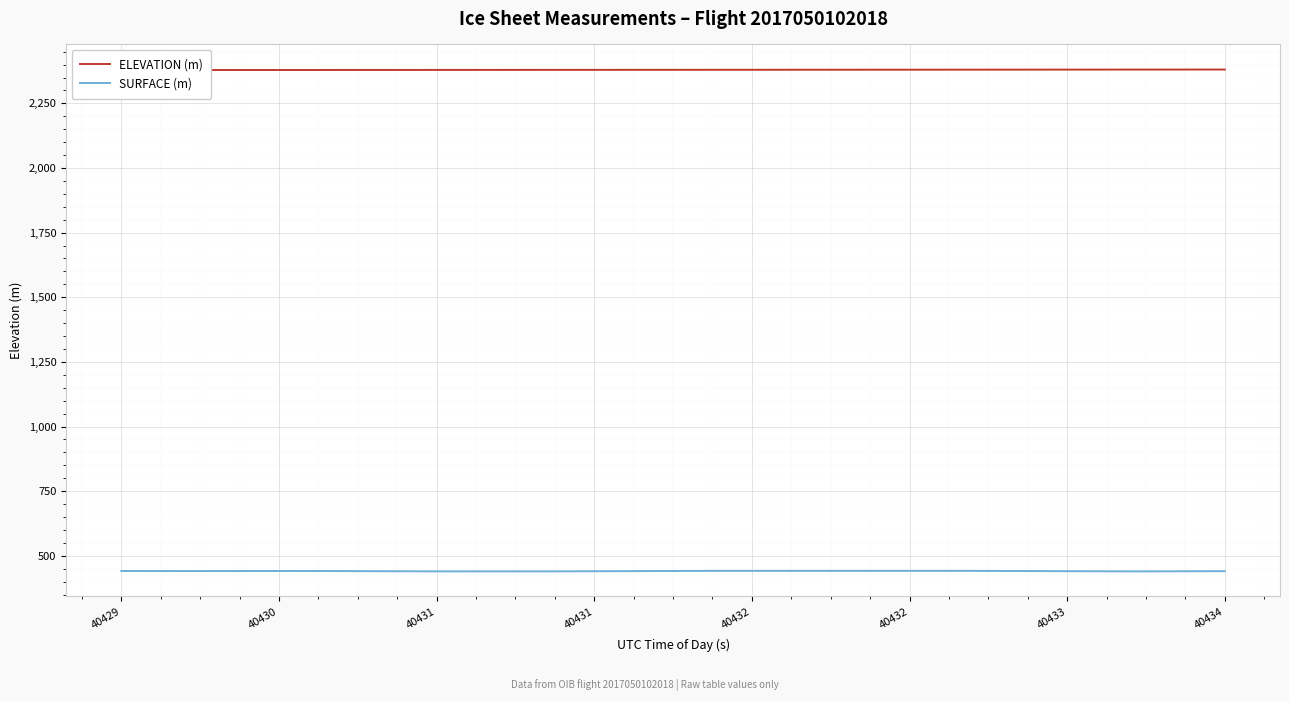

What is the lowest value of the SURFACE (m) series?

439.7